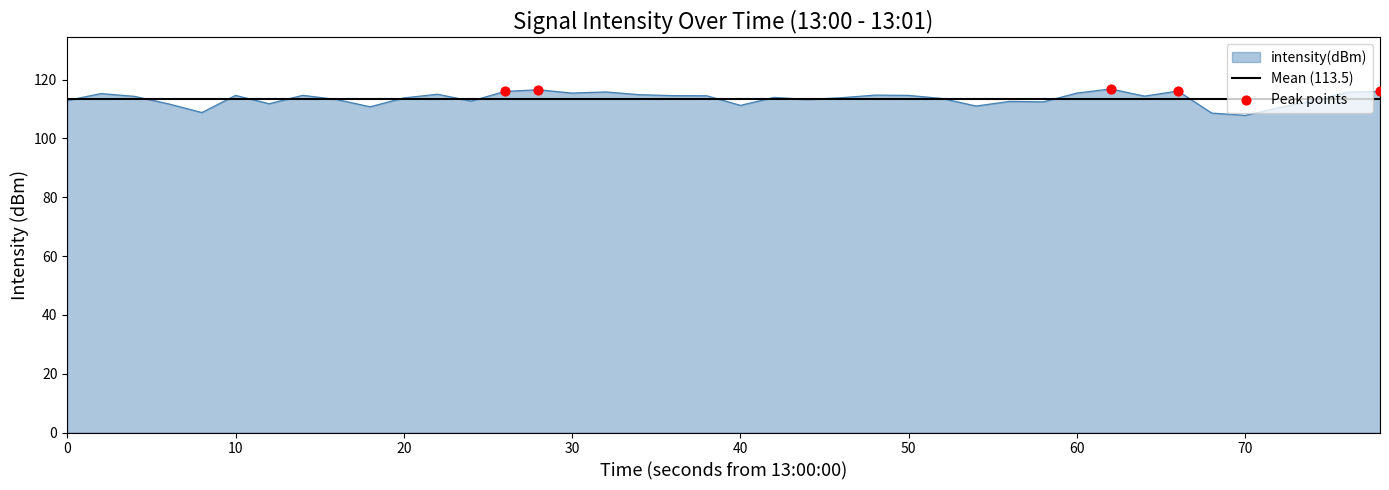

What is the maximum value for intensity(dBm)?

116.8